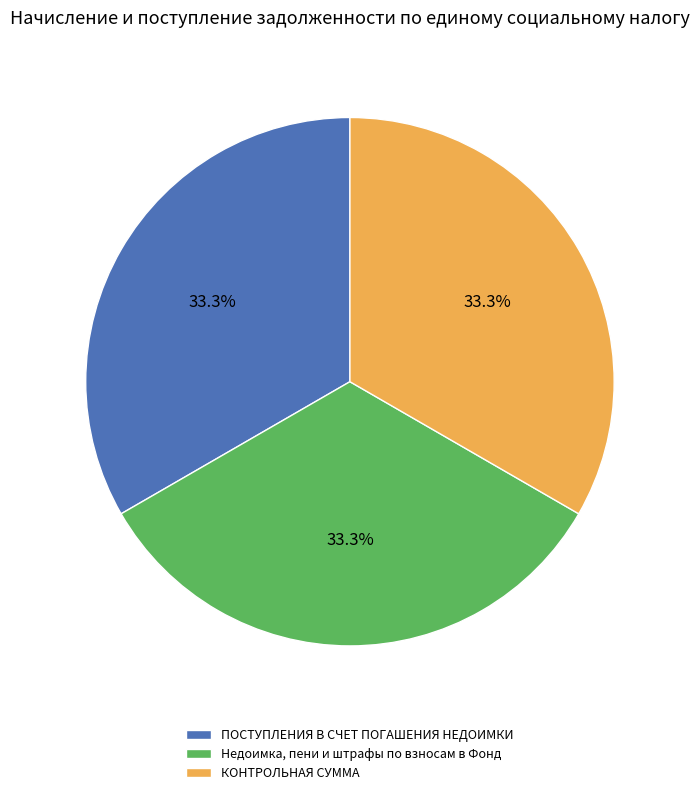

Is there any slice that represents more than half of the pie?

No